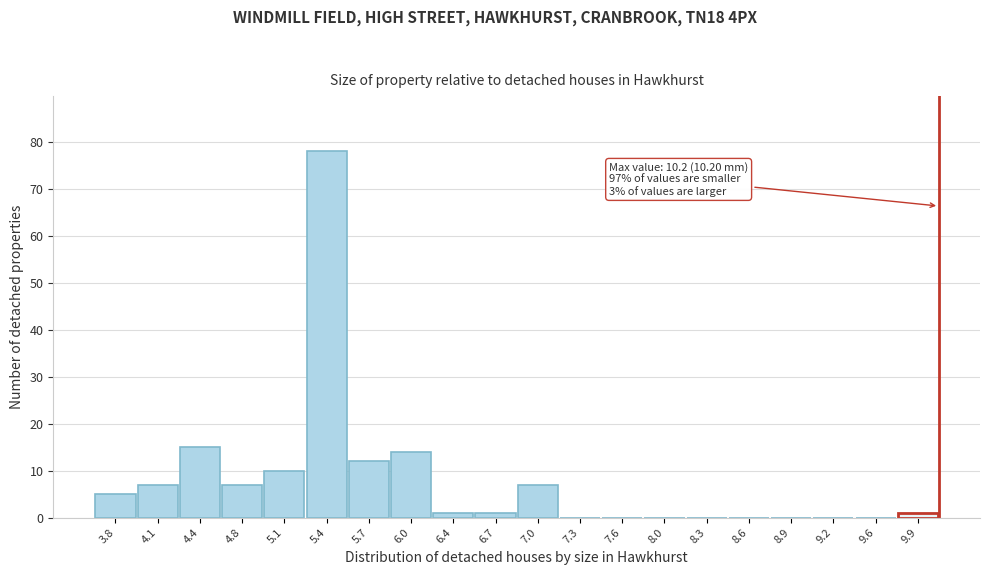

Reading left to right, transcribe all the data shown in this chart.

3.8=5	4.1=7	4.4=15	4.8=7	5.1=10	5.4=78	5.7=12	6.0=14	6.4=1	6.7=1	7.0=7	7.3=0	7.6=0	8.0=0	8.3=0	8.6=0	8.9=0	9.2=0	9.6=0	9.9=1